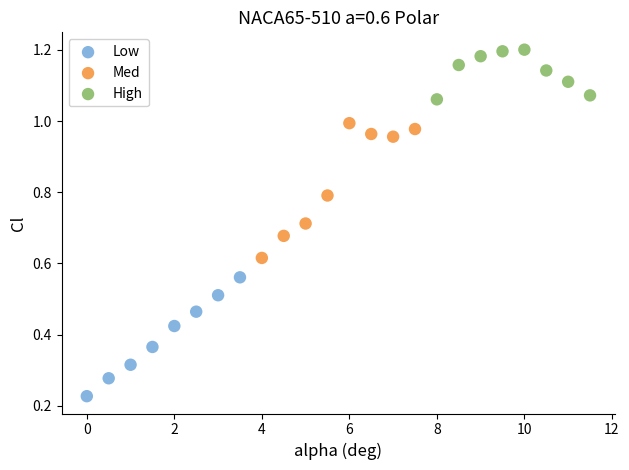

Which series reaches the minimum Y coordinate?

Low